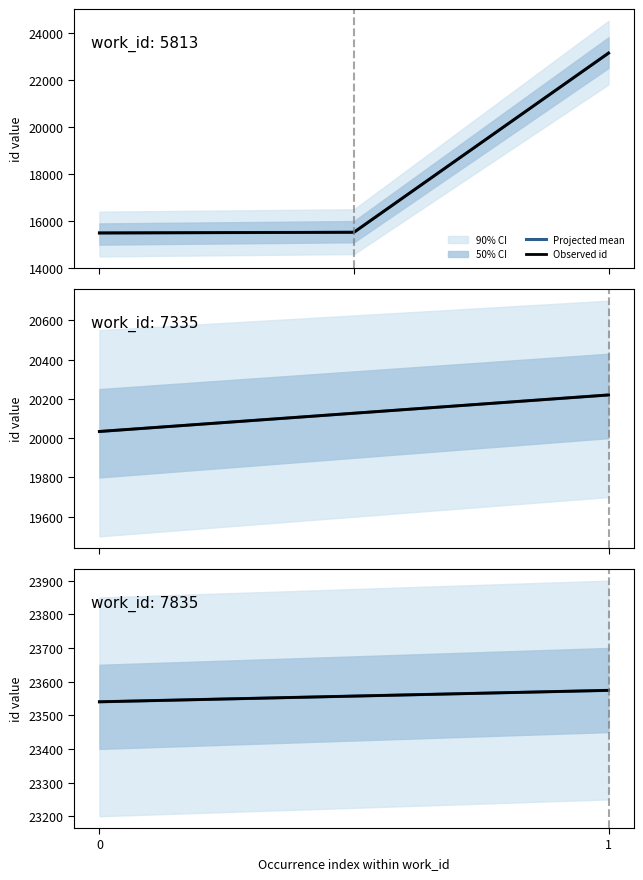

What is the sum of the Observed id values at 1 and 0?

47114